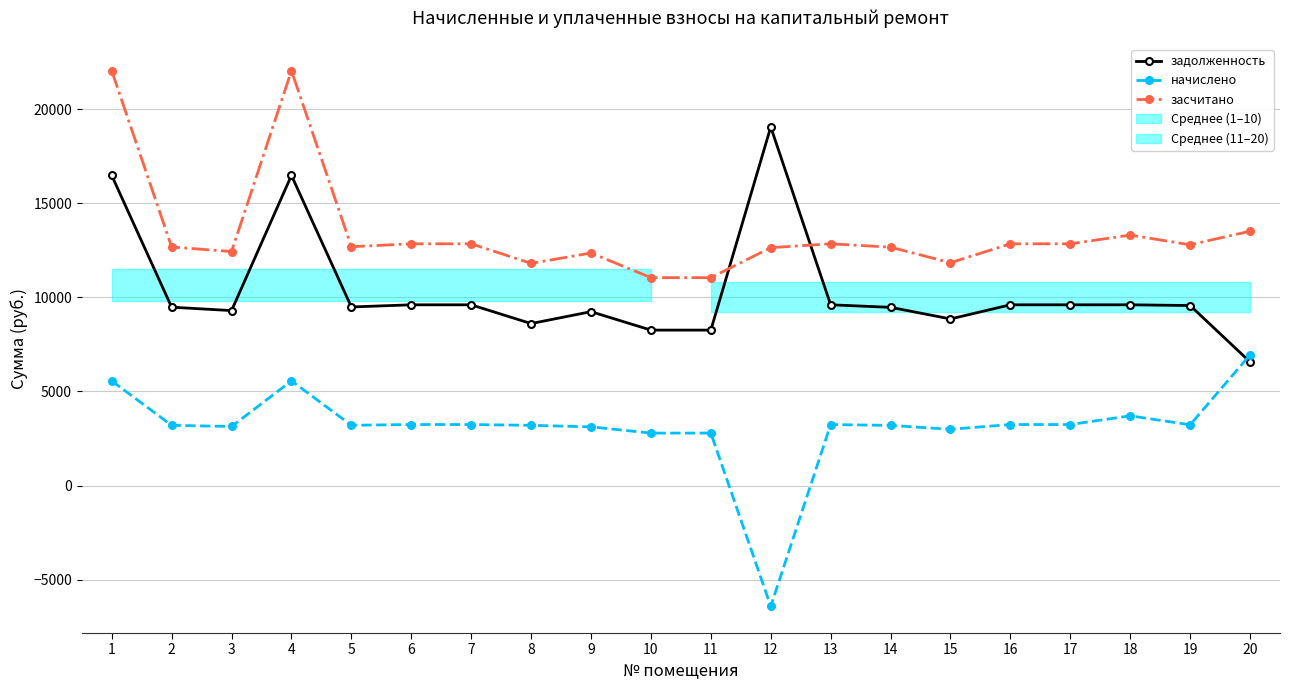

Which series has the widest spread of values?

начислено